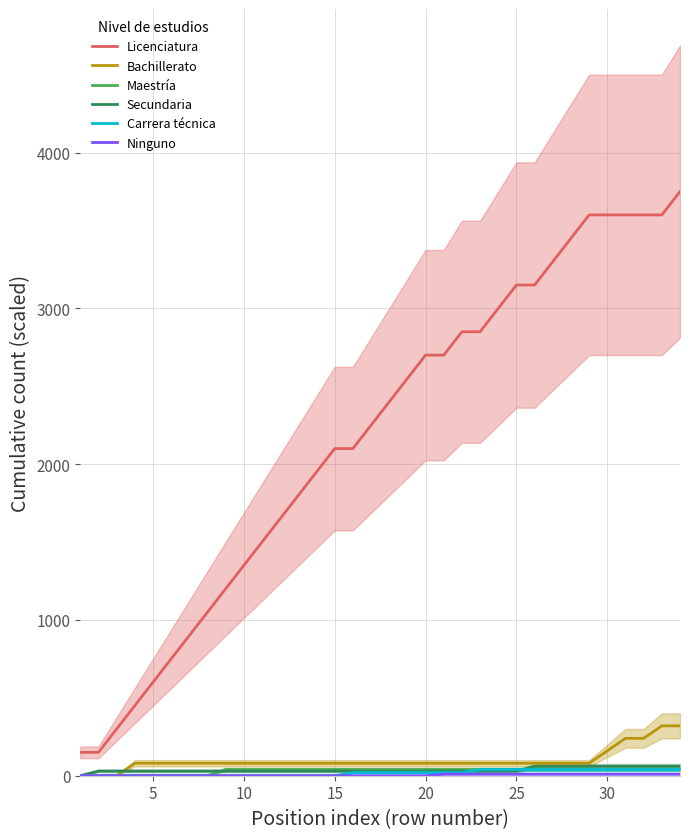

Is it true that Licenciatura equals 2100 at 15?

True